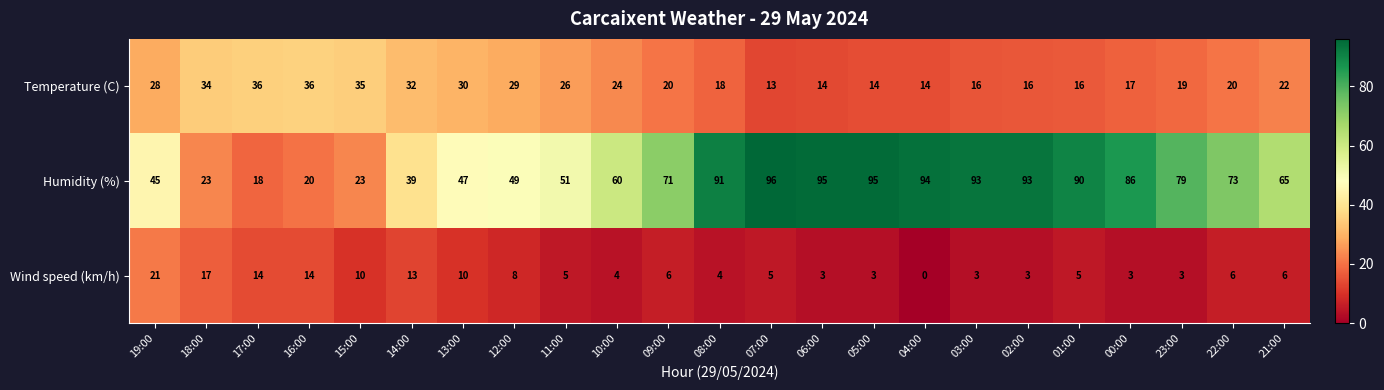

At which category is the sum across all series the highest?

07:00